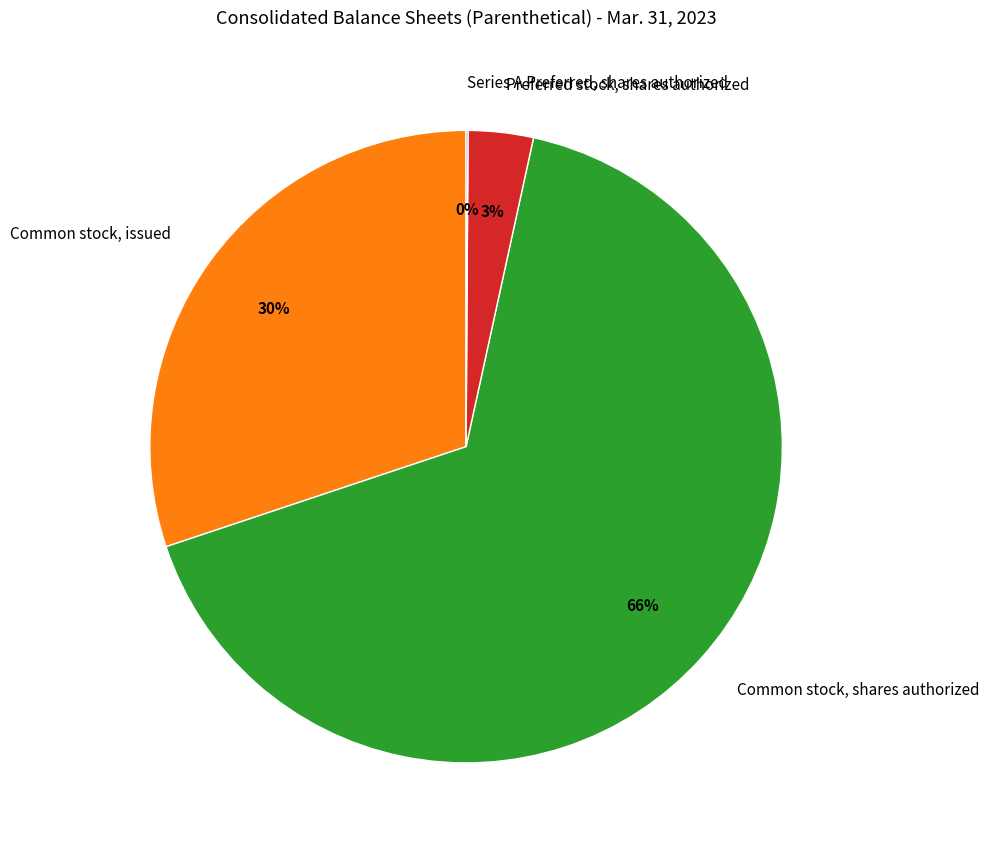

Which slice is the largest?

Common stock, shares authorized